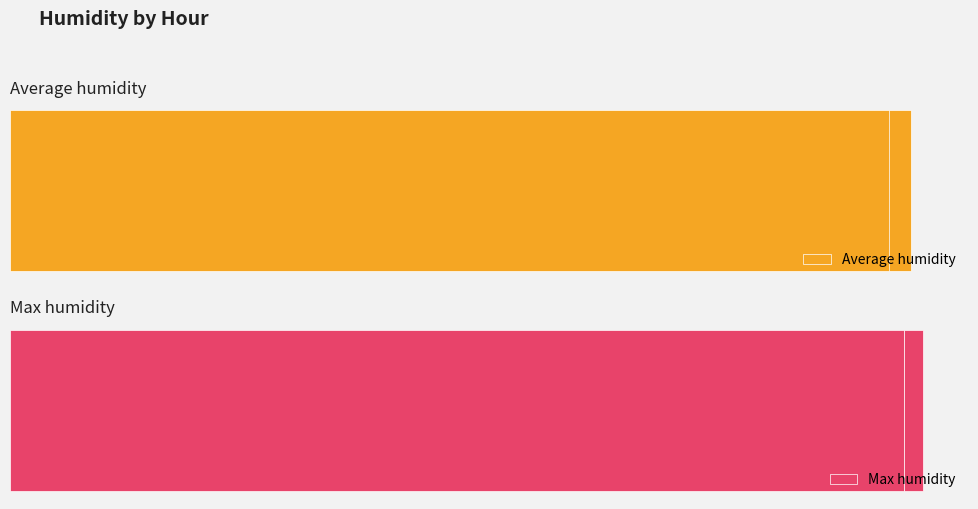

Rank the series by their average value, from lowest to highest.

Average humidity, Max humidity